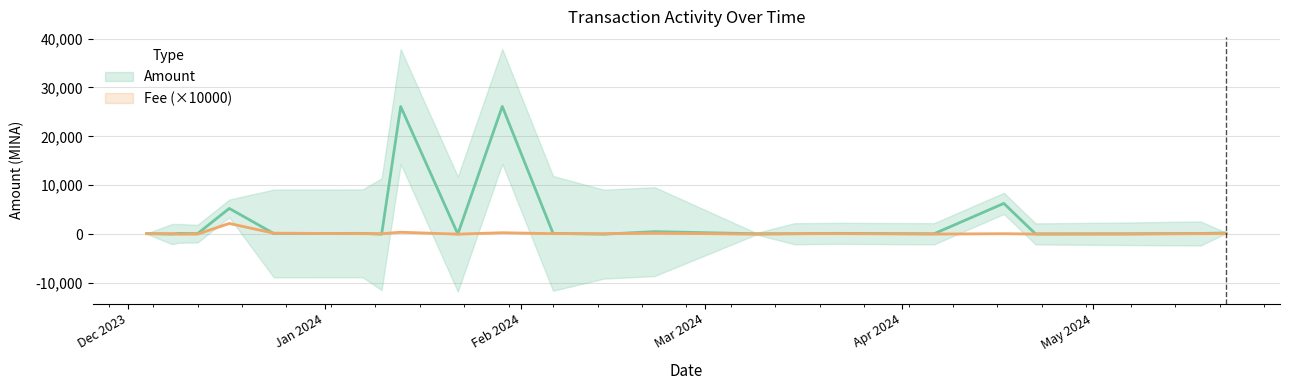

How many intersections are there between Fee ×10000 (line) and Amount (line)?

10